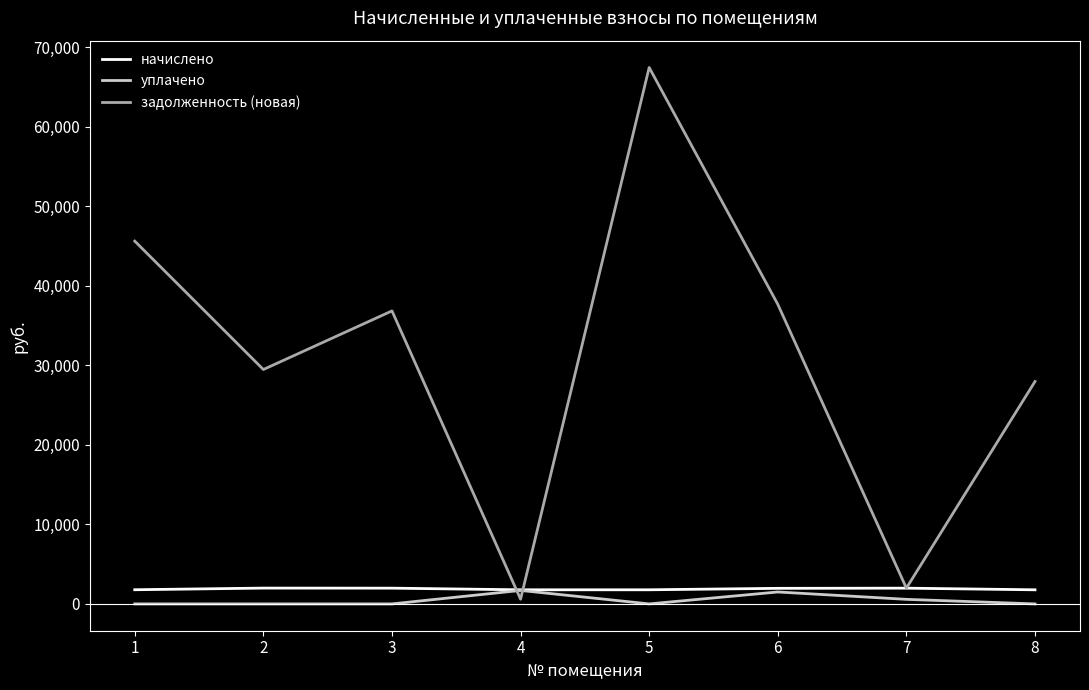

The value of задолженность (новая) at 2 is 19107.2. True or false?

False